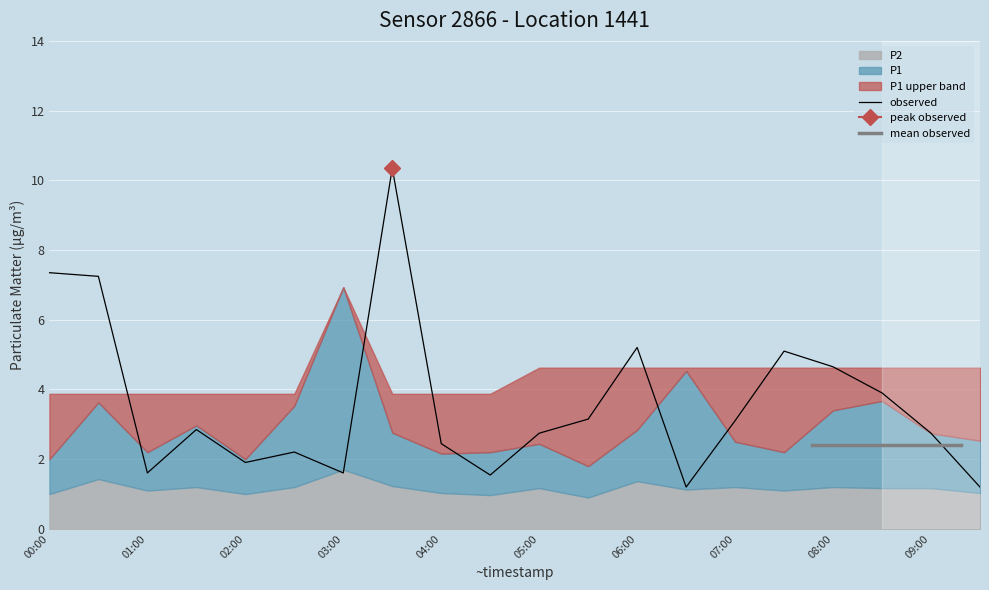

Is the value of P1_hourly_mean at 02:30 greater than the value of P2 at 08:30?

Yes